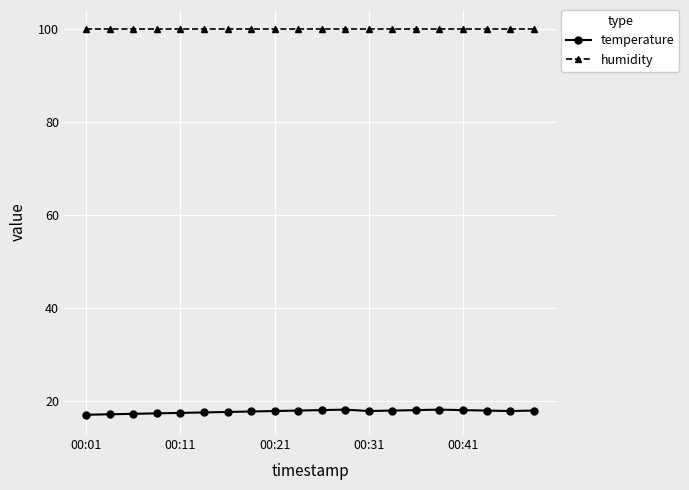

What is the minimum value for humidity?

99.9